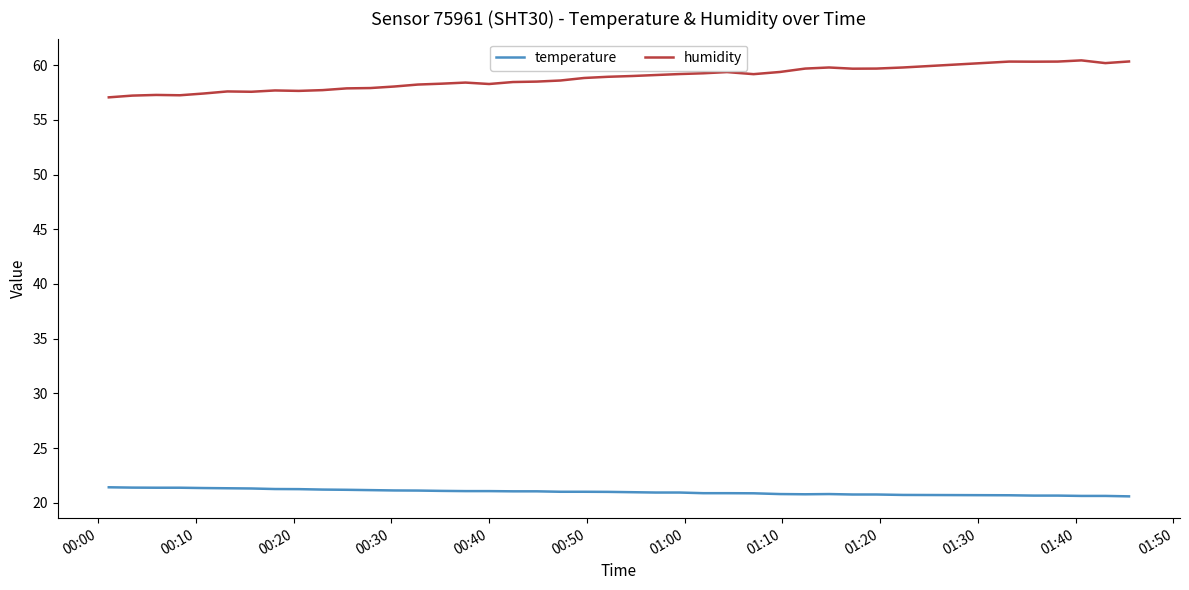

Rank the series by their average value, from highest to lowest.

humidity, temperature